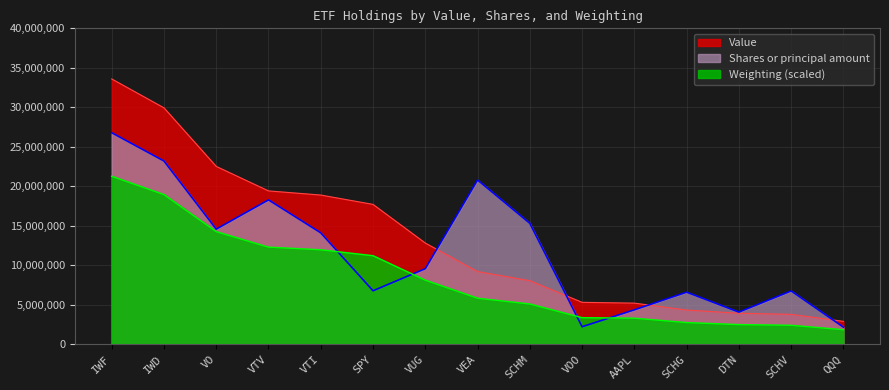

How many data points in Shares or principal amount are above 9552960?

7